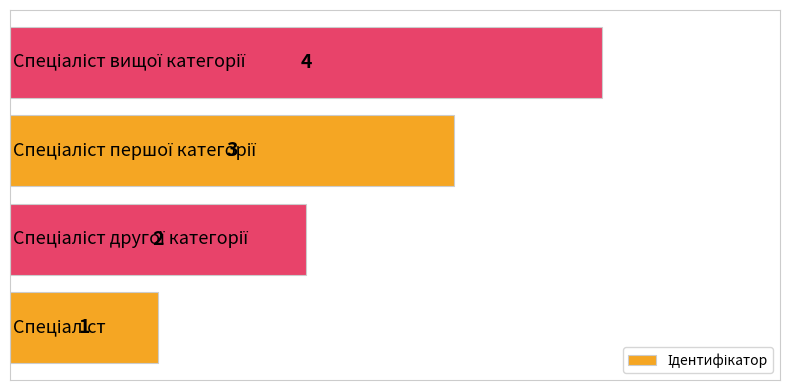

Are the bars horizontal?

Yes